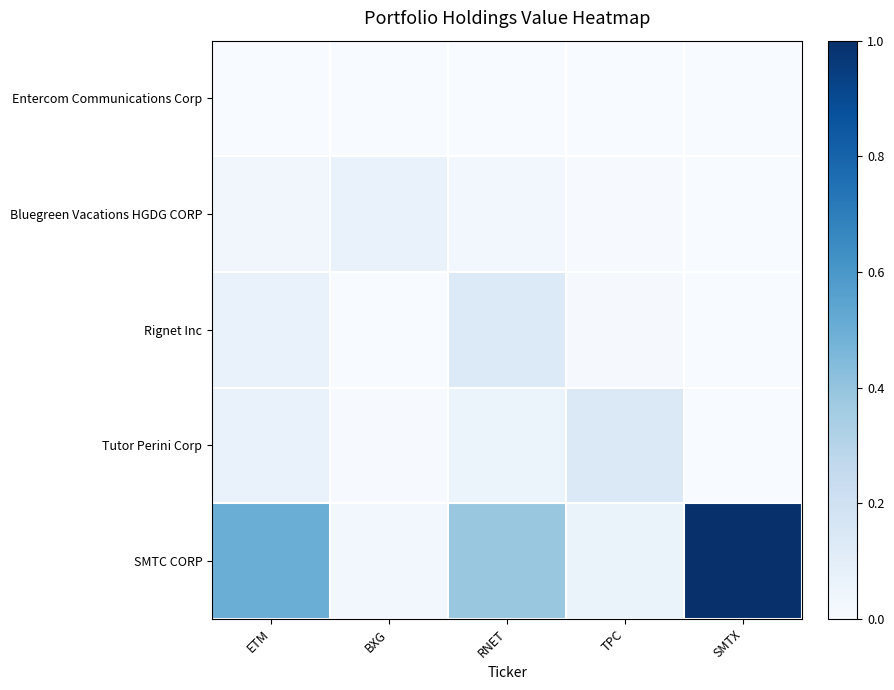

Which series has the largest range (max minus min)?

SMTC CORP